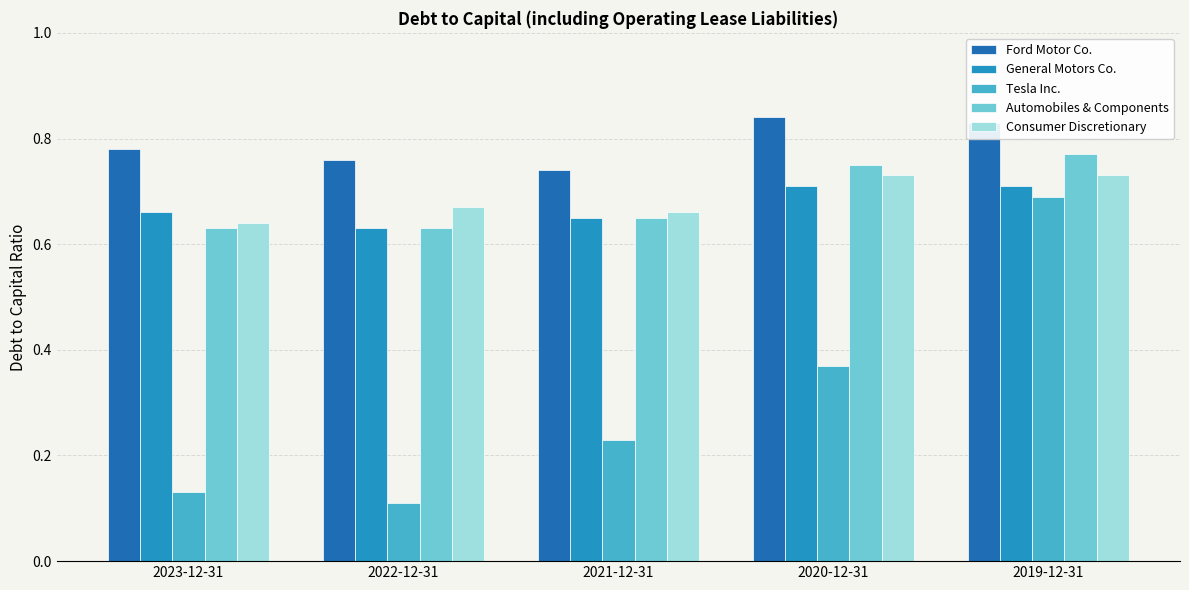

At how many categories does at least one series exceed 0?

5